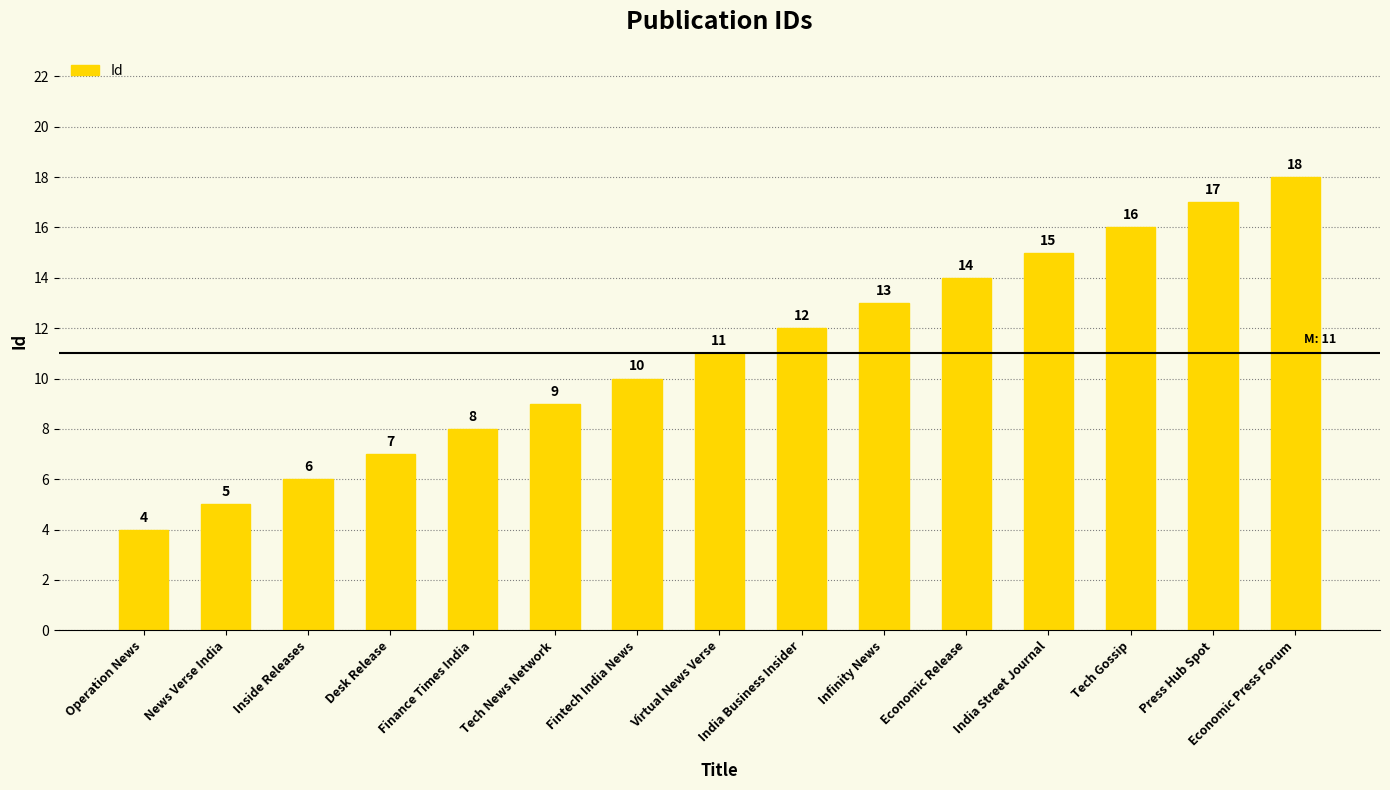

At which label is the value closest to 11?

Virtual News Verse